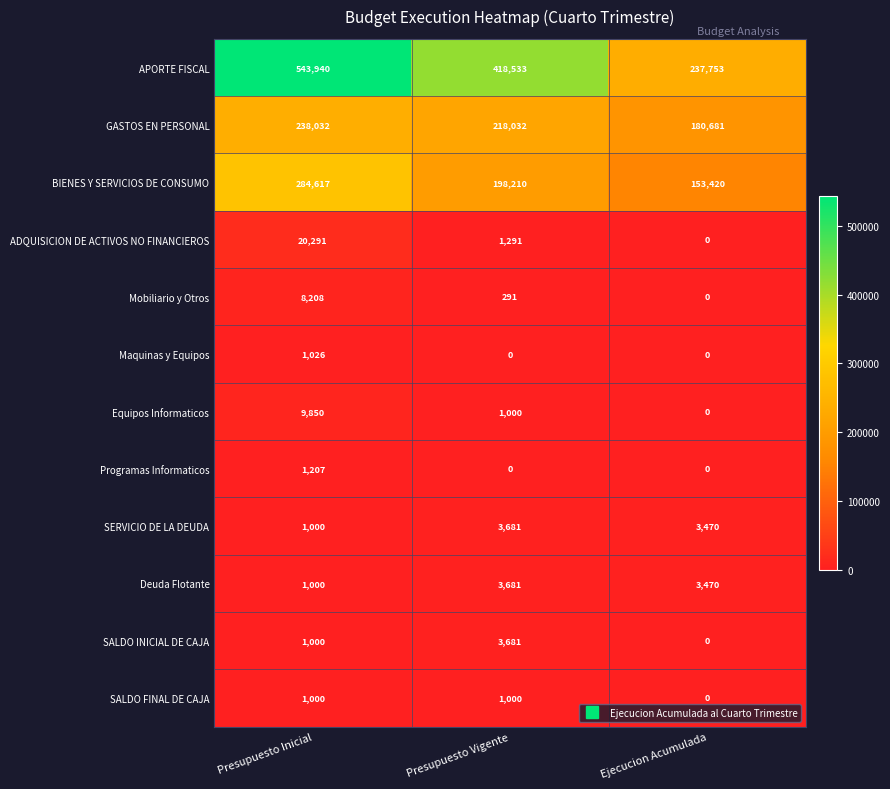

What is the approximate value of SERVICIO DE LA DEUDA at Presupuesto Vigente, to the nearest 100?

3700